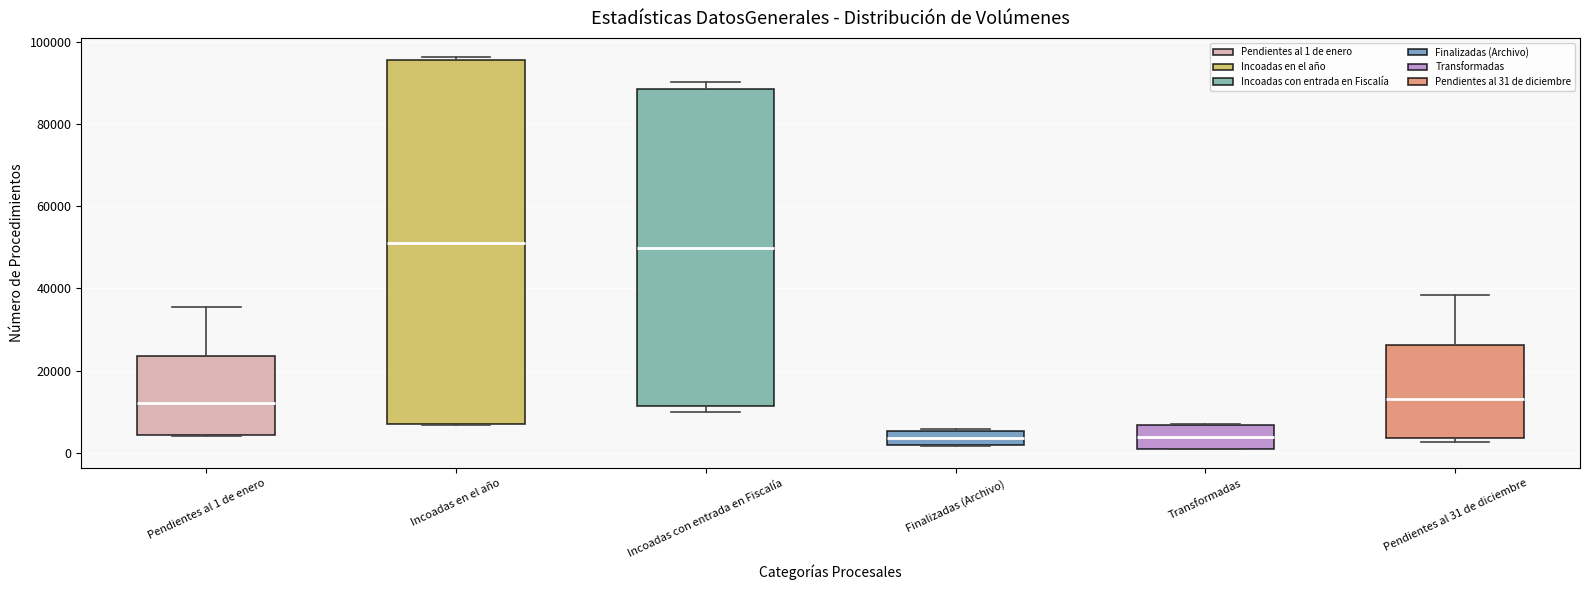

Reading left to right, transcribe this box plot: for each box, give where its median line is, the range the box spans, and where its two whiskers end, as read against the y-axis. The values are not printed on the chart, so give them approximately, as read against the axis.

Pendientes al 1 de enero: median 12000, box 4000 to 24000, whiskers 4000 to 36000
Incoadas en el año: median 52000, box 6000 to 96000, whiskers 6000 to 96000 (just above the box's upper edge)
Incoadas con entrada en Fiscalía: median 50000, box 12000 to 88000, whiskers 10000 to 90000
Finalizadas (Archivo): median 4000, box 2000 to 6000, whiskers 2000 to 6000
Transformadas: median 4000, box 2000 to 6000, whiskers 2000 to 8000
Pendientes al 31 de diciembre: median 14000, box 4000 to 26000, whiskers 2000 to 38000